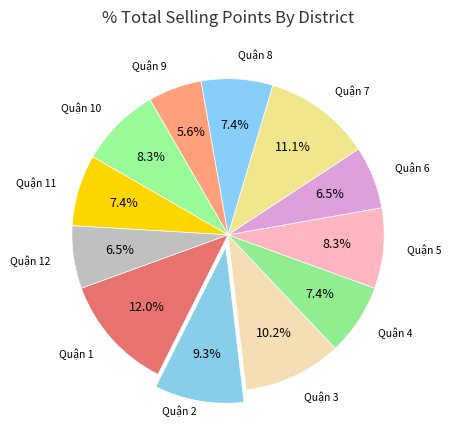

How many slices are in this pie chart?

12